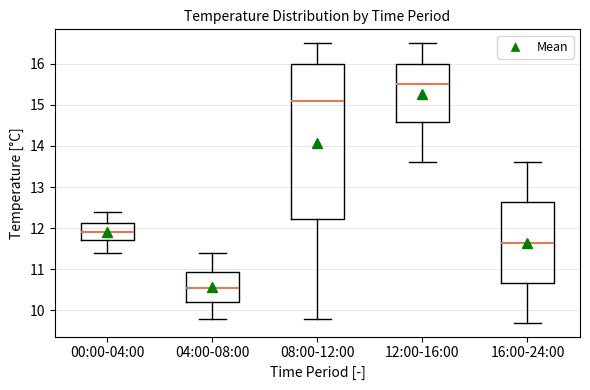

Where does the lower whisker of the box for 00:00-04:00 end on the y-axis? The values are not printed on the chart, so give them approximately, as read against the axis.

11.4